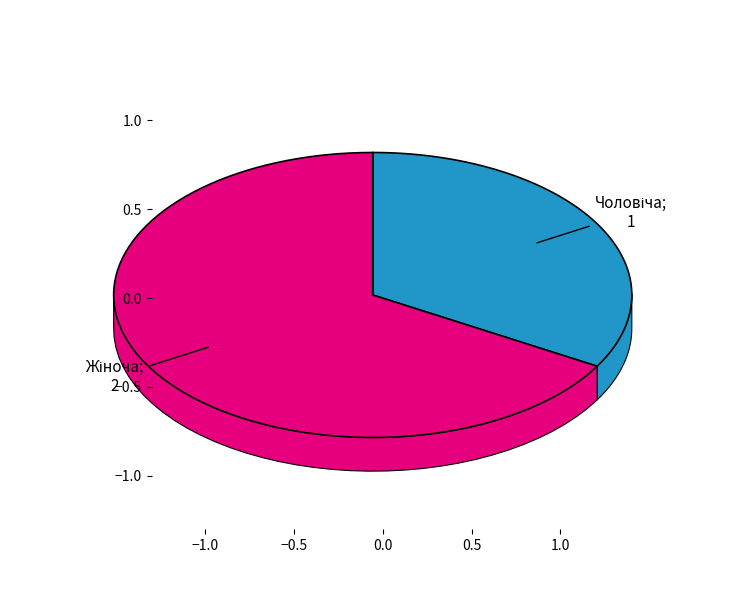

True or false: Чоловіча accounts for 33% of the total.

True